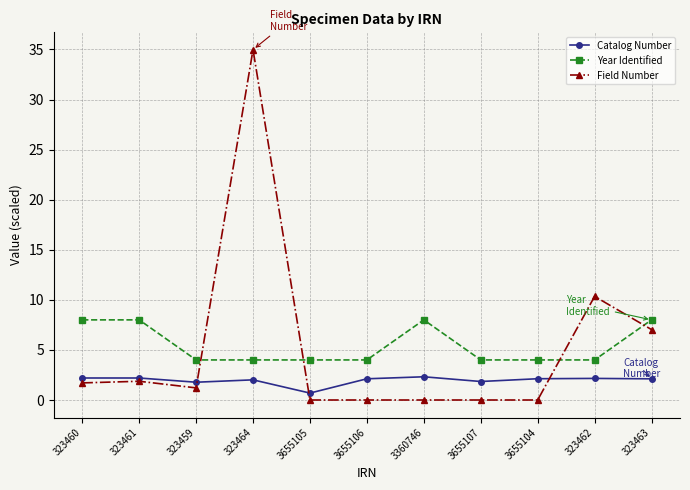

What is the total value across all series at 3655107?

5.8